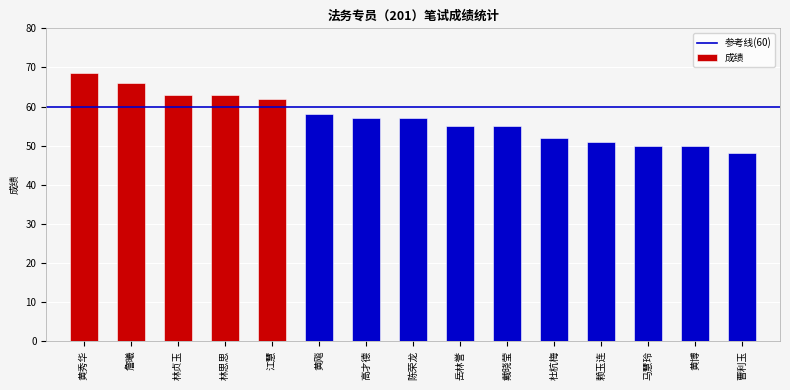

Reading left to right, extract all data points from this chart.

68.5	66.0	63.0	63.0	62.0	58.0	57.0	57.0	55.0	55.0	52.0	51.0	50.0	50.0	48.0